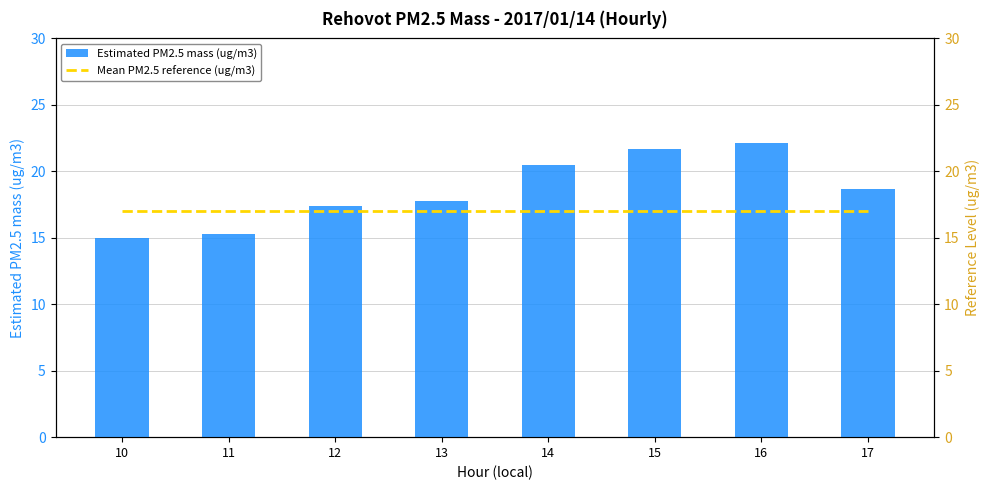

What is the minimum value for Estimated PM2.5 mass (ug/m3)?

15.0